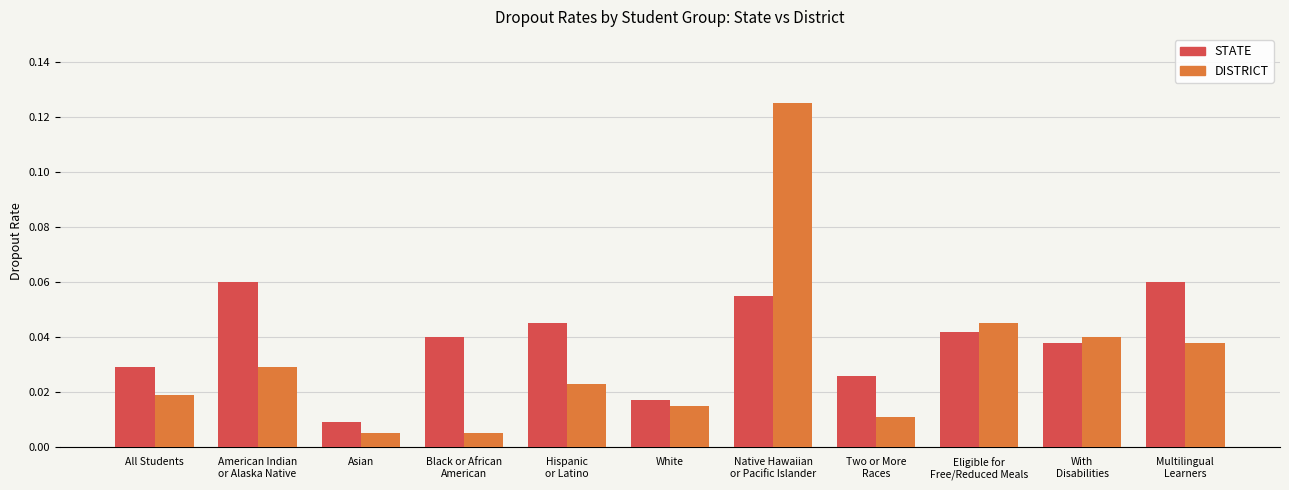

At which label is STATE closest to 0?

Asian